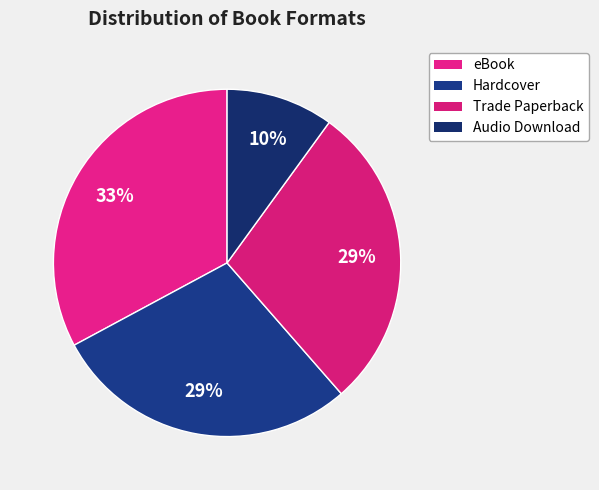

Is Audio Download the majority of the pie?

No